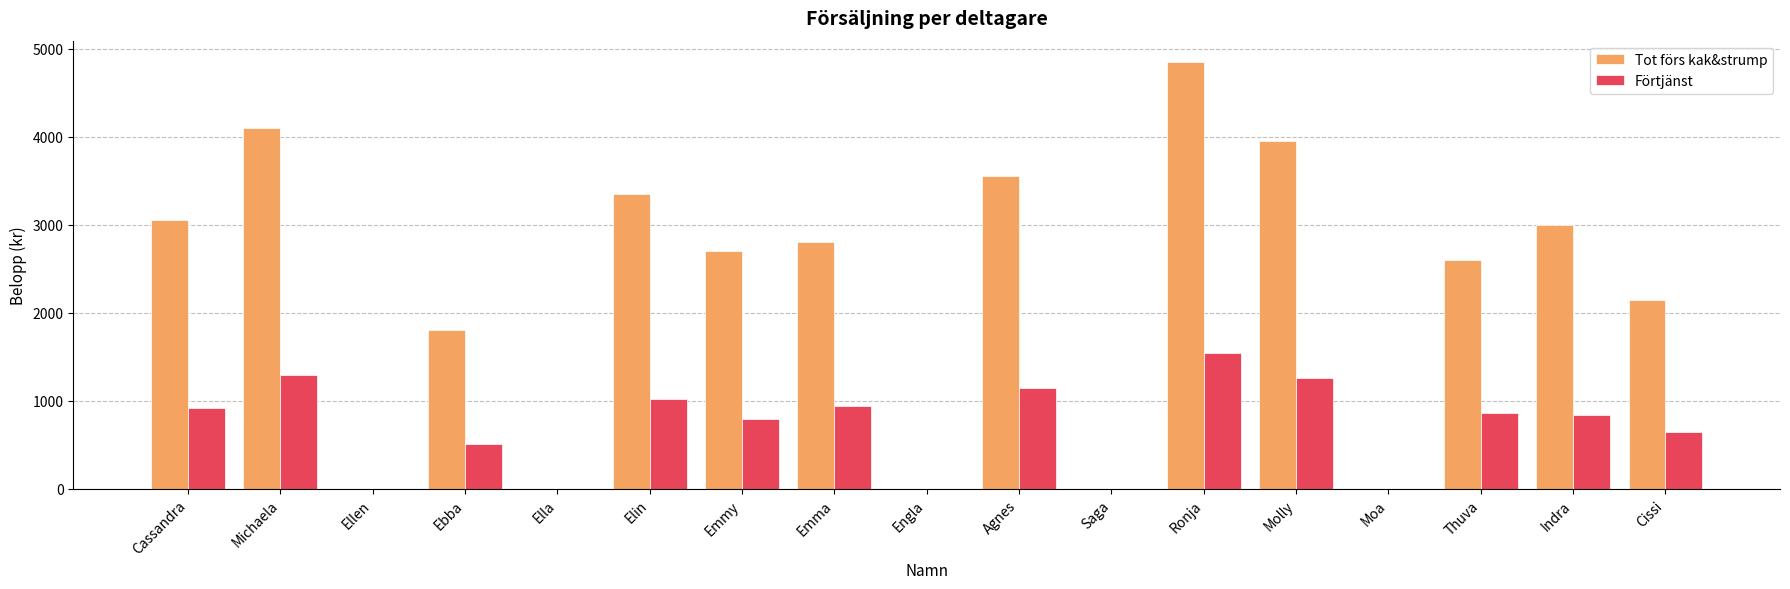

True or false: Förtjänst has a value of 447 at Emmy.

False